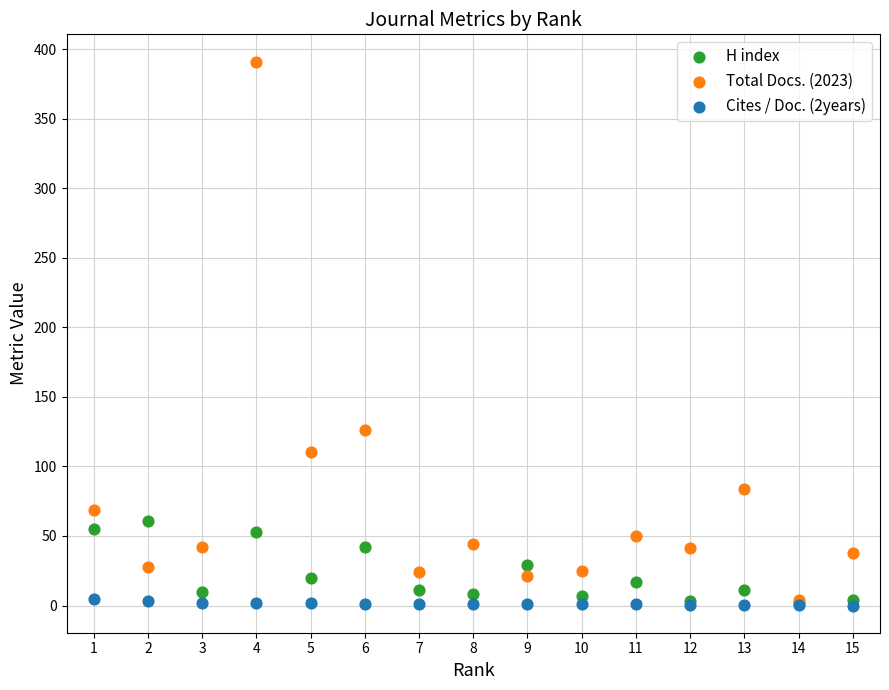

Which series contains the highest Y value?

Total Docs. (2023)